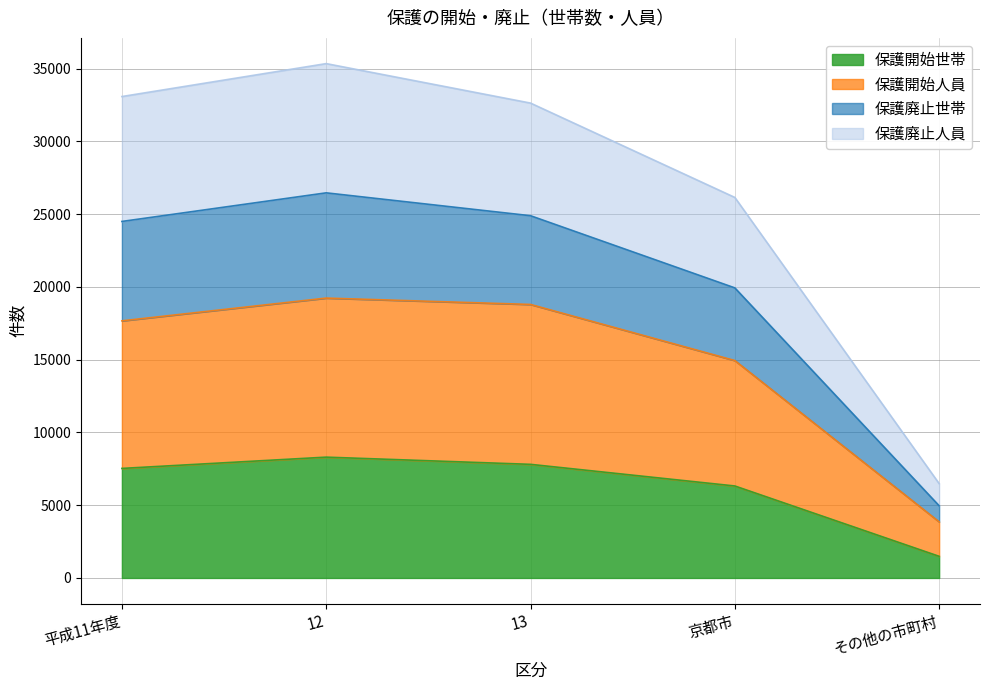

What is the highest value of the 保護開始世帯 series?

8303